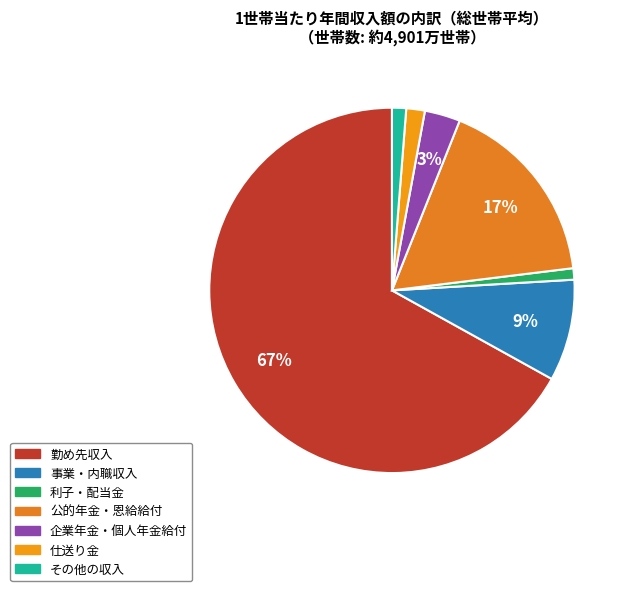

Which category has the biggest portion of the pie?

勤め先収入